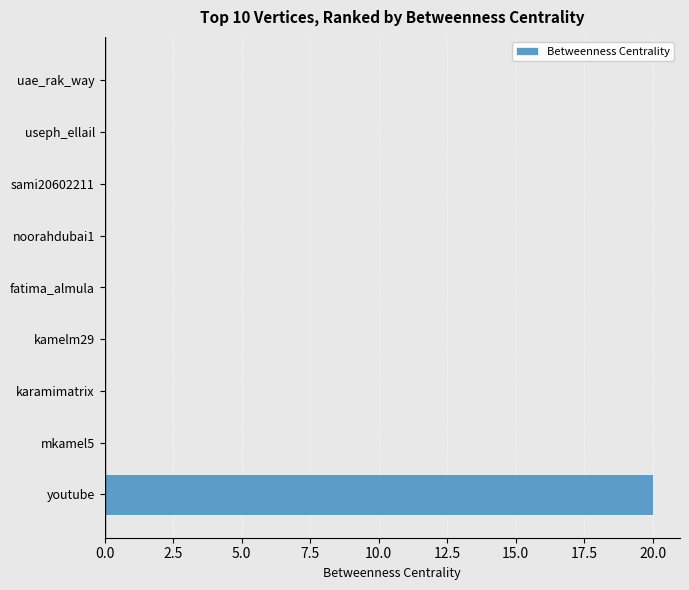

The chart shows a value of 12 at karamimatrix. True or false?

False